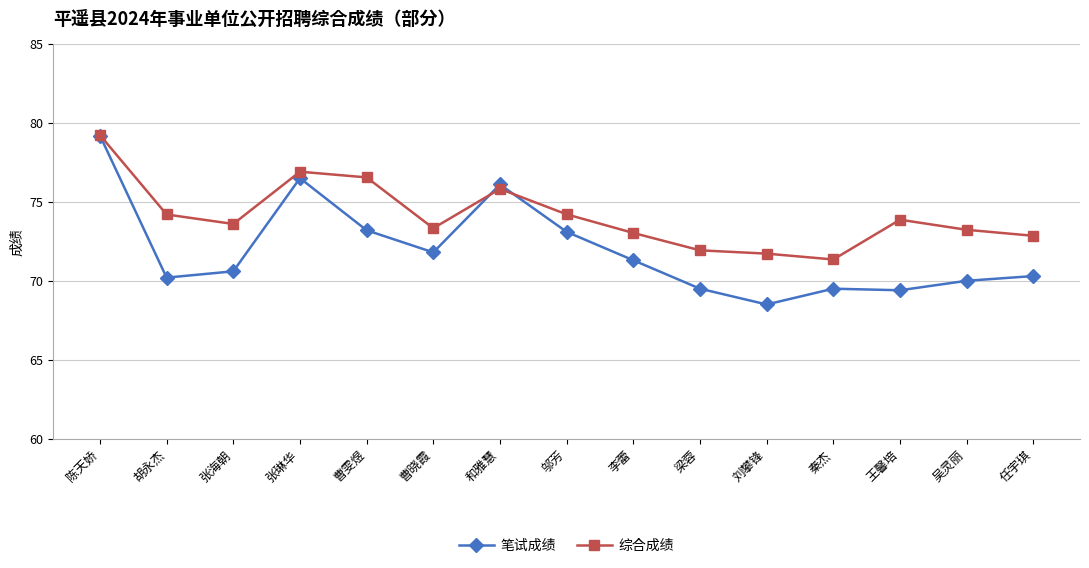

Between 陈天娇 and 张海朝, which series saw the biggest shift?

笔试成绩